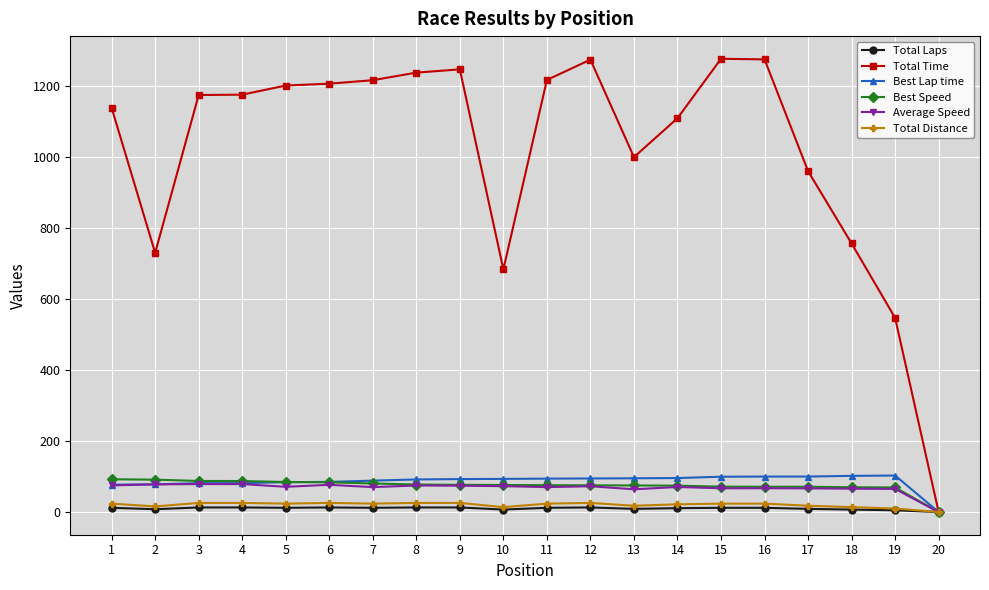

What are all the series names shown in the legend?

Total Laps, Total Time, Best Lap time, Best Speed, Average Speed, Total Distance